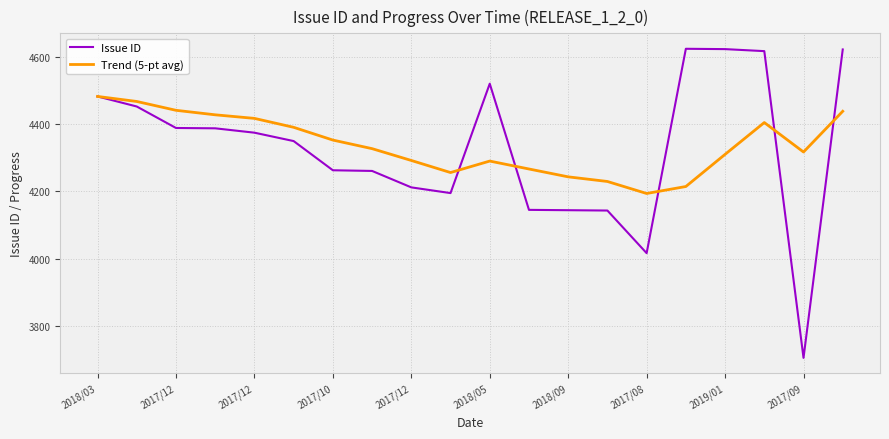

What are all the series names shown in the legend?

Issue ID, Trend (5-pt avg)